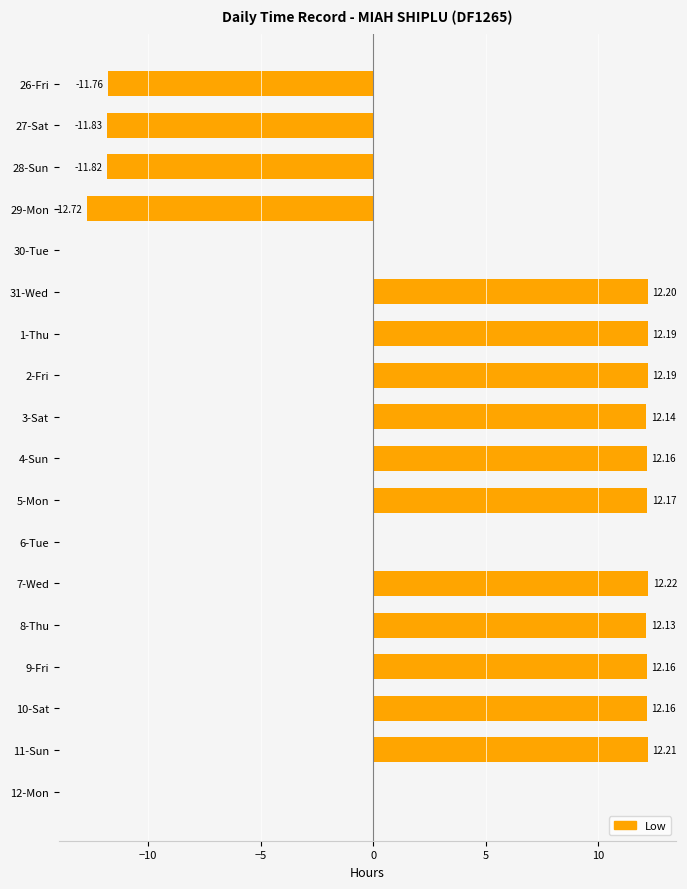

What is the sum of the values at 2-Fri and 11-Sun?

24.4